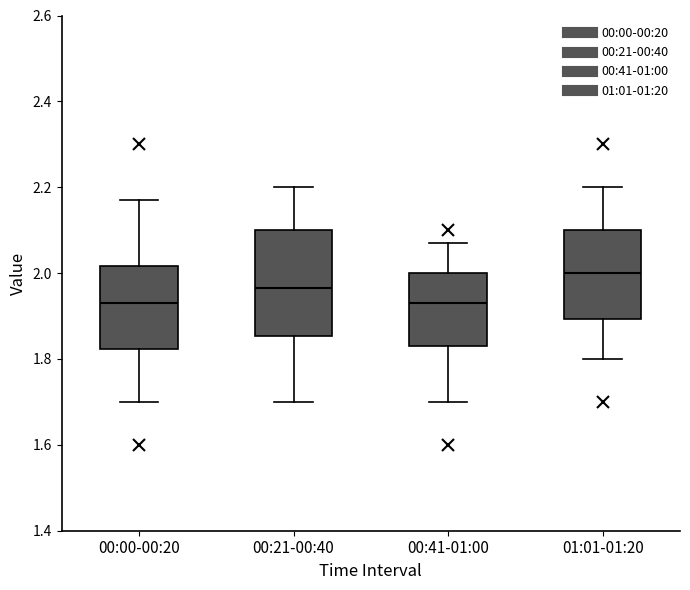

Reading left to right, read every box against the y-axis: the position of its median line, the range the box covers, and the ends of its whiskers. The values are not printed on the chart, so give them approximately, as read against the axis.

00:00-00:20: median 1.94, box 1.82 to 2.02, whiskers 1.70 to 2.18
00:21-00:40: median 1.96, box 1.86 to 2.10, whiskers 1.70 to 2.20
00:41-01:00: median 1.94, box 1.84 to 2.00, whiskers 1.70 to 2.08
01:01-01:20: median 2.00, box 1.90 to 2.10, whiskers 1.80 to 2.20